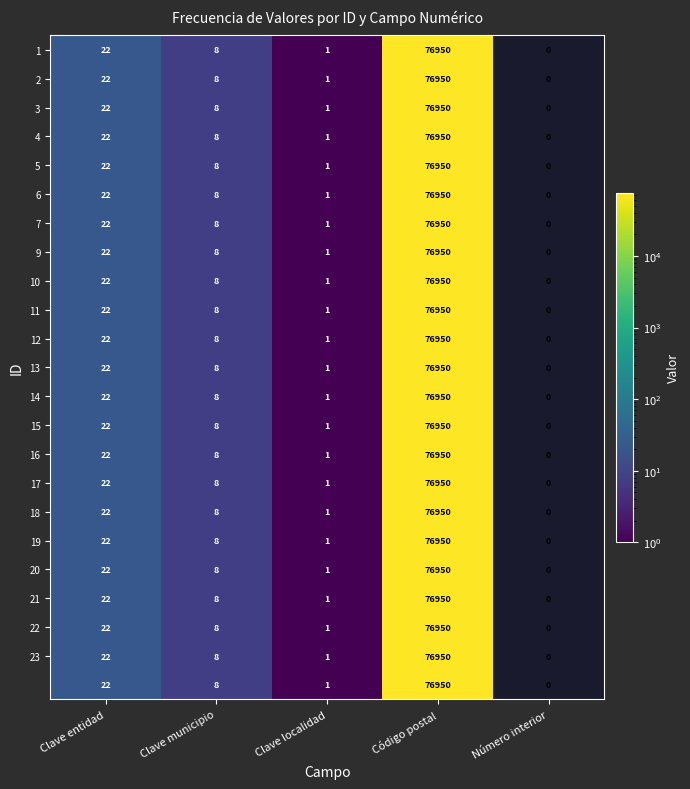

At which category is the sum across all series the highest?

Código postal